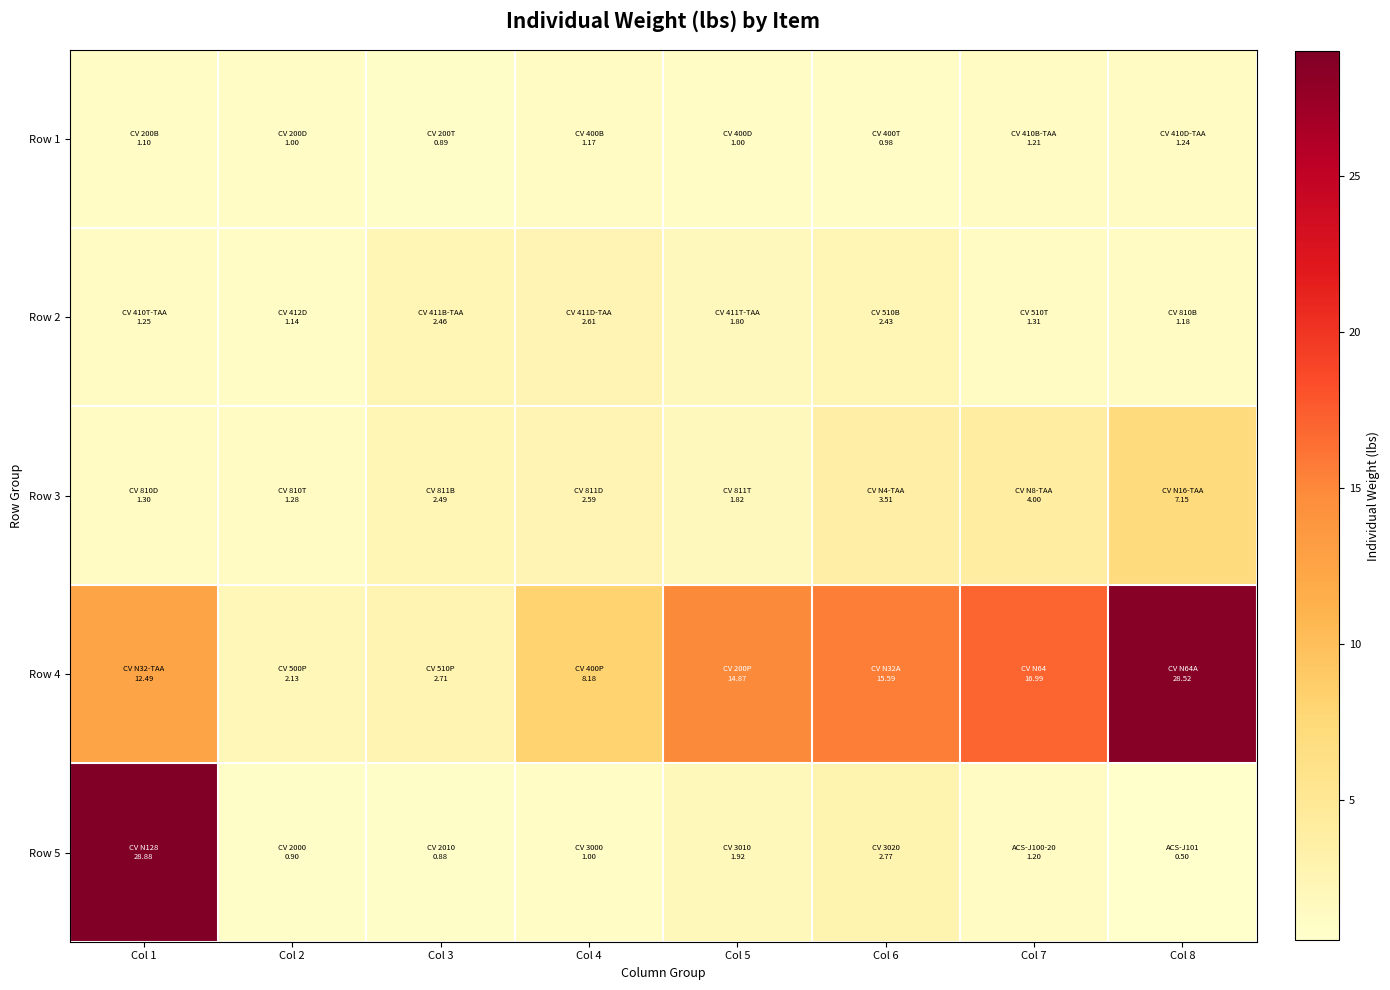

List the series in order of their peak value, lowest first.

Row 1, Row 2, Row 3, Row 4, Row 5